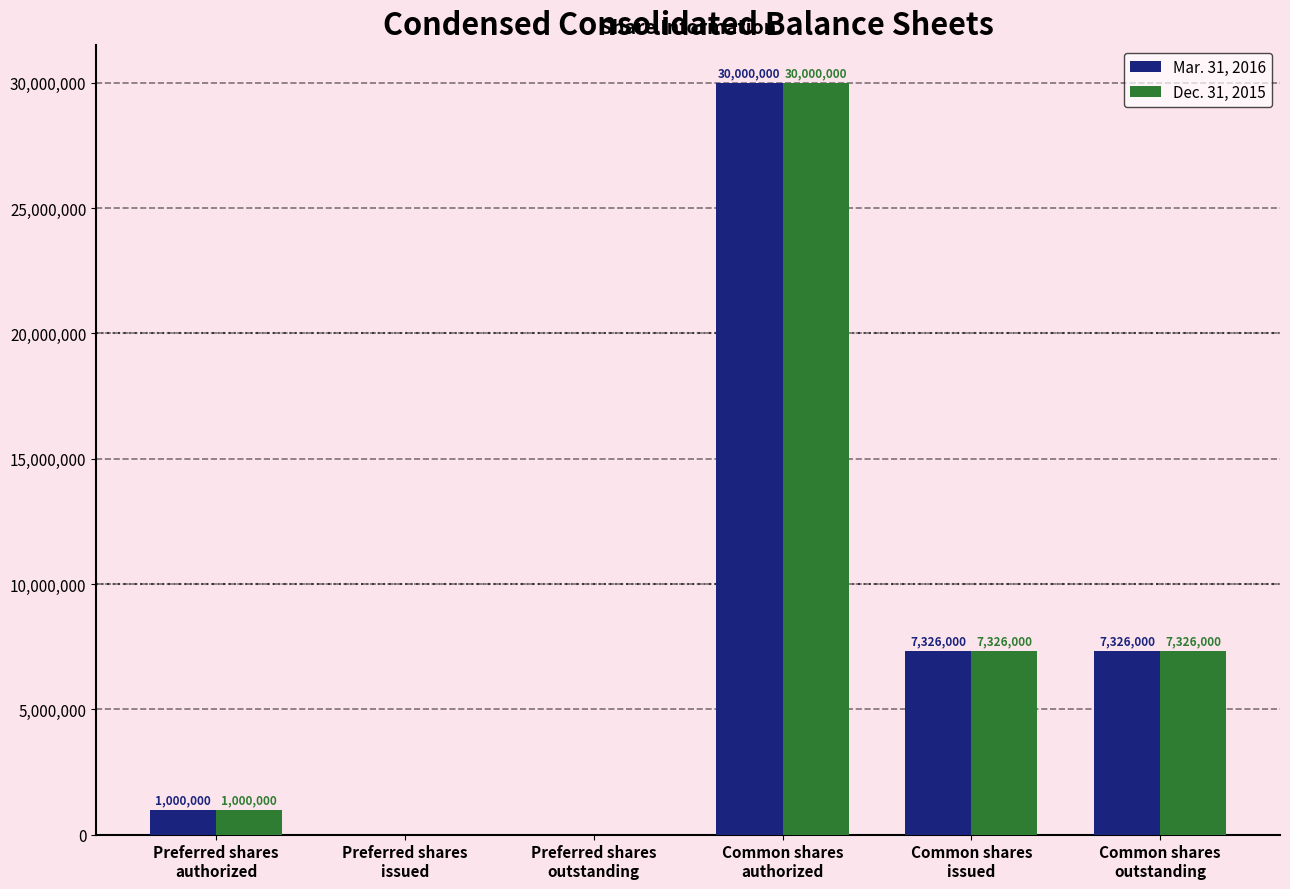

Where does the Mar. 31, 2016 series first go above 7326000?

Common shares
authorized